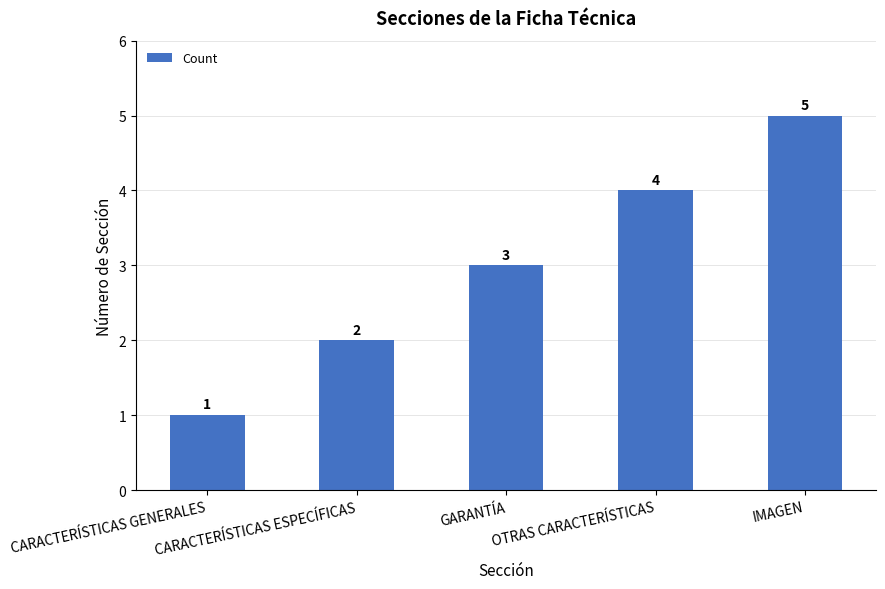

Reading right to left, transcribe all the data shown in this chart.

5	4	3	2	1